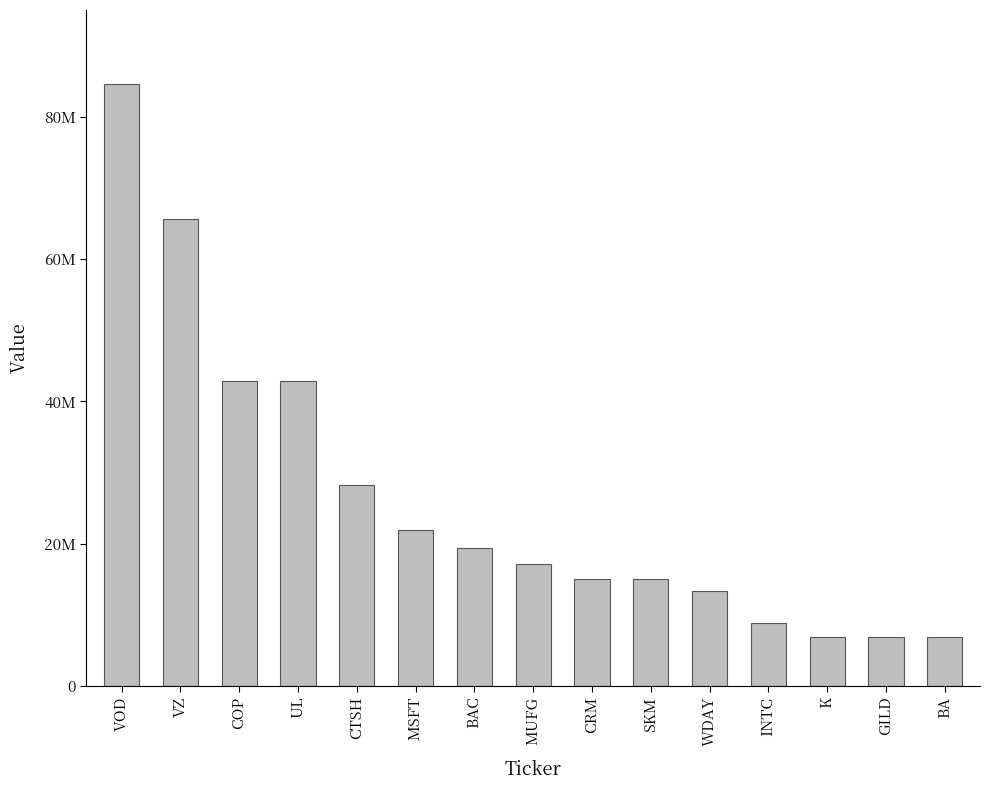

Are the bars horizontal?

No